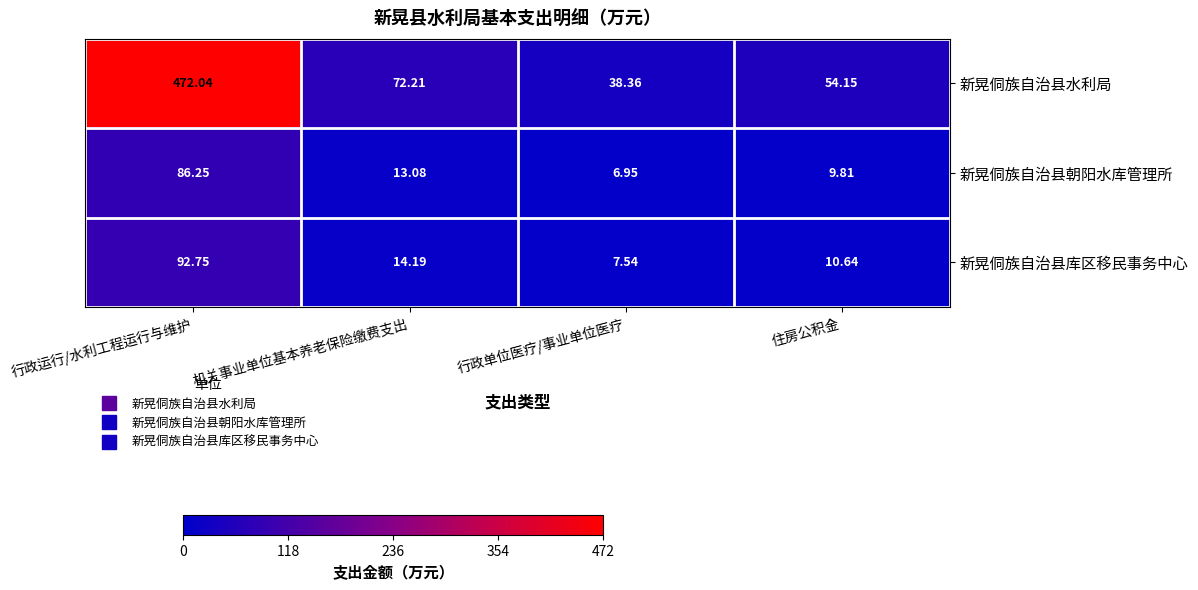

At which category is the sum across all series the highest?

行政运行/水利工程运行与维护